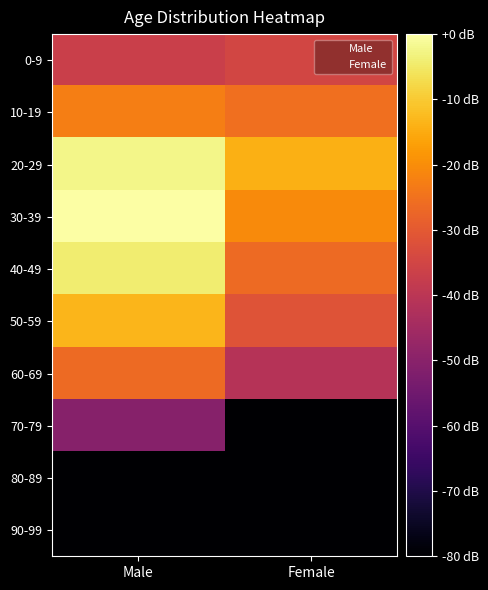

Reading right to left, list all the values displayed in this chart.

0-9: Female=-35.0	Male=-36.6
10-19: Female=-25.4	Male=-22.6
20-29: Female=-14.2	Male=-2.3
30-39: Female=-20.4	Male=0.0
40-49: Female=-26.5	Male=-4.2
50-59: Female=-31.5	Male=-13.4
60-69: Female=-41.0	Male=-26.5
70-79: Female=-80.0	Male=-50.5
80-89: Female=-80.0	Male=-80.0
90-99: Female=-80.0	Male=-80.0